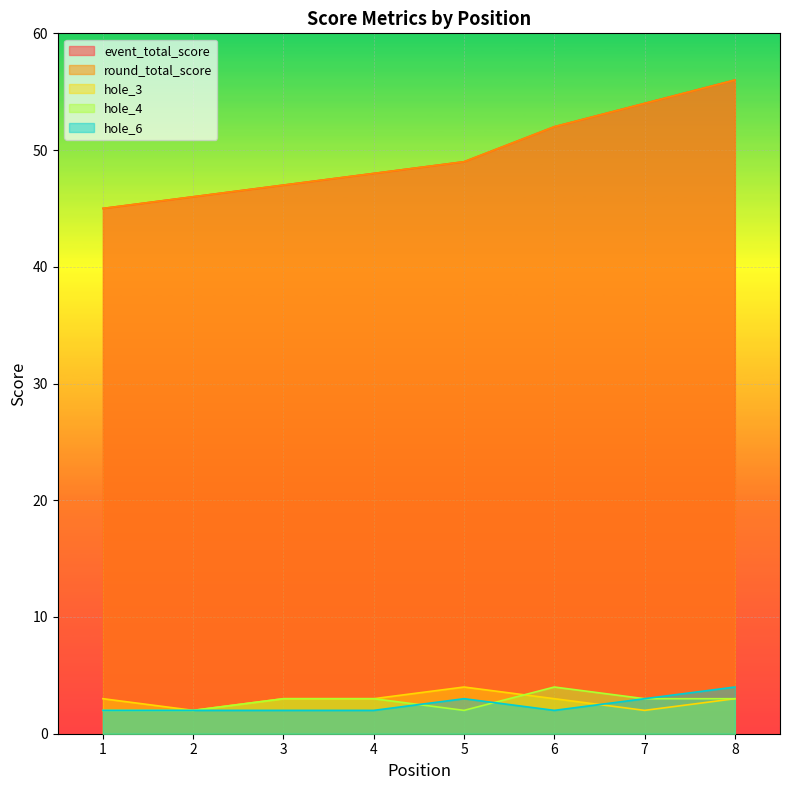

What are all the series names shown in the legend?

event_total_score, round_total_score, hole_3, hole_4, hole_6